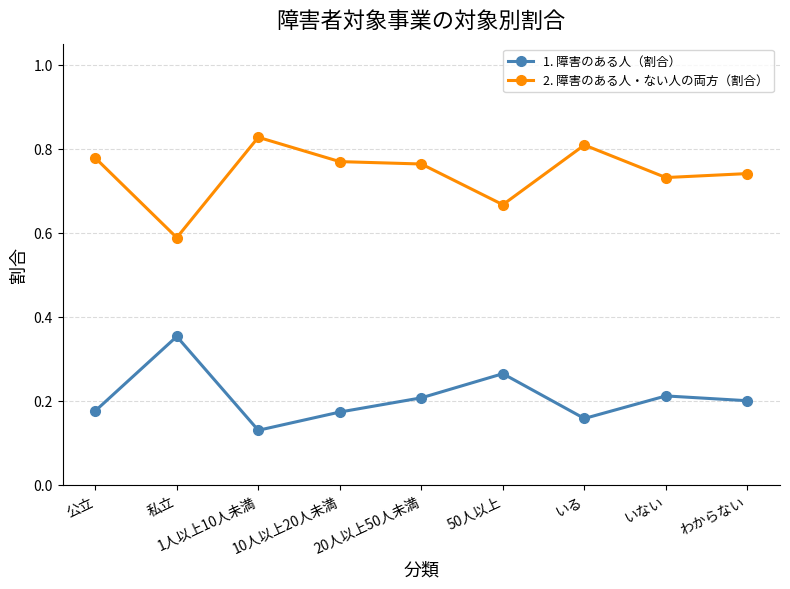

Is it true that 2. 障害のある人・ない人の両方（割合） equals 0.4 at 10人以上20人未満?

False